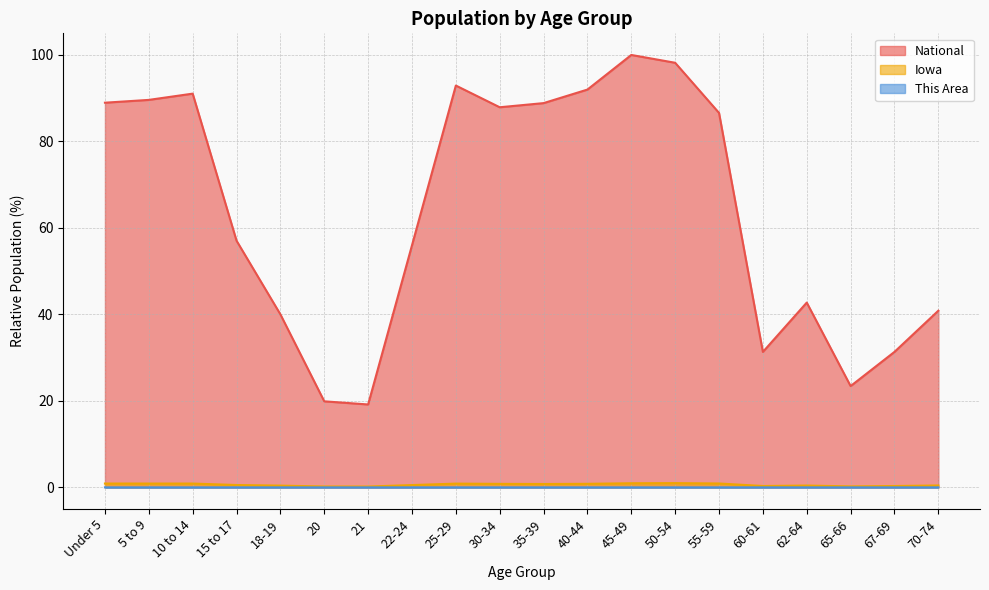

What is the highest value of the Iowa series?

1.0